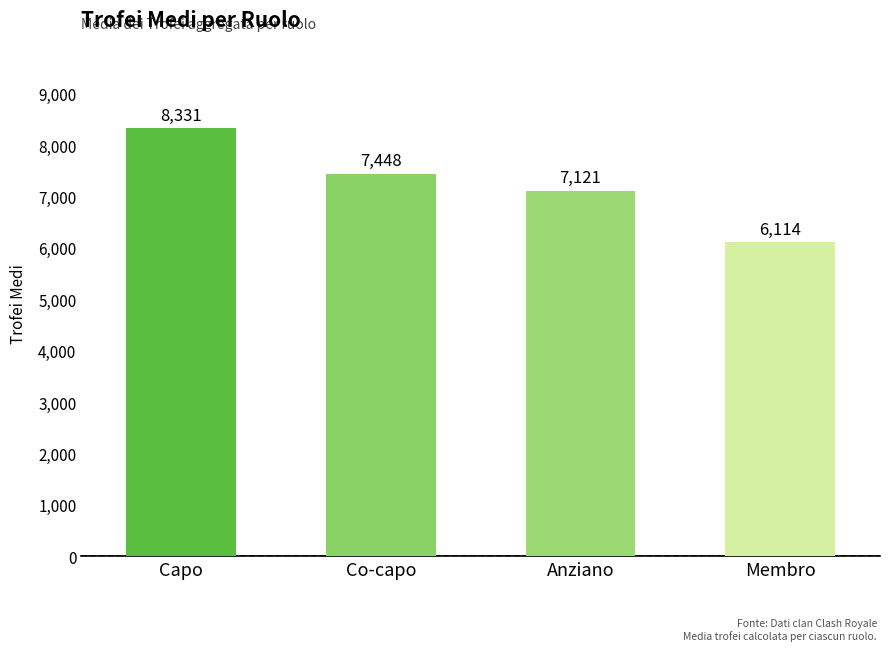

List the labels in order of value, smallest first.

Membro, Anziano, Co-capo, Capo